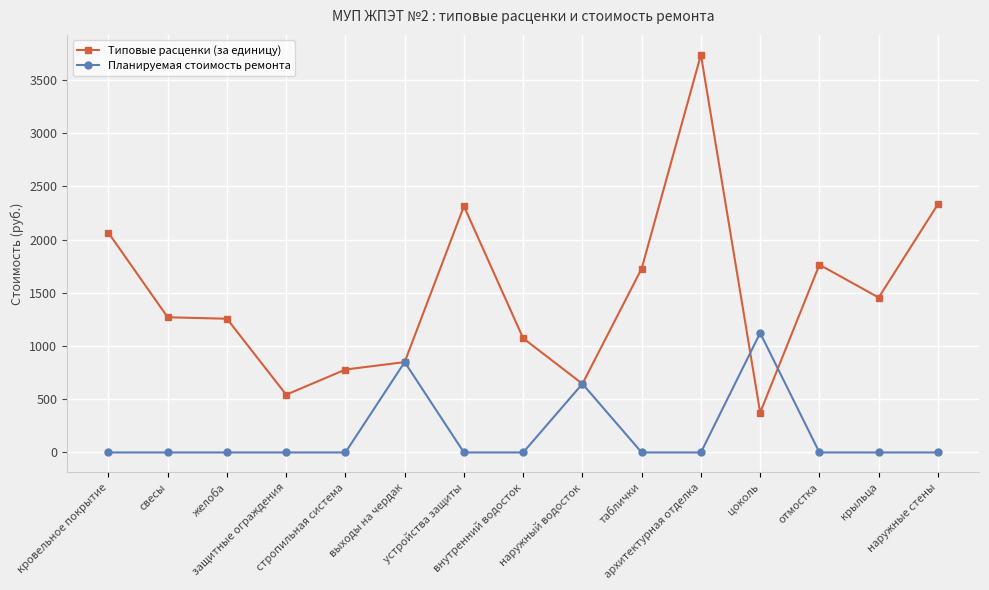

The value of Планируемая стоимость ремонта at внутренний водосток is -548.5. True or false?

False